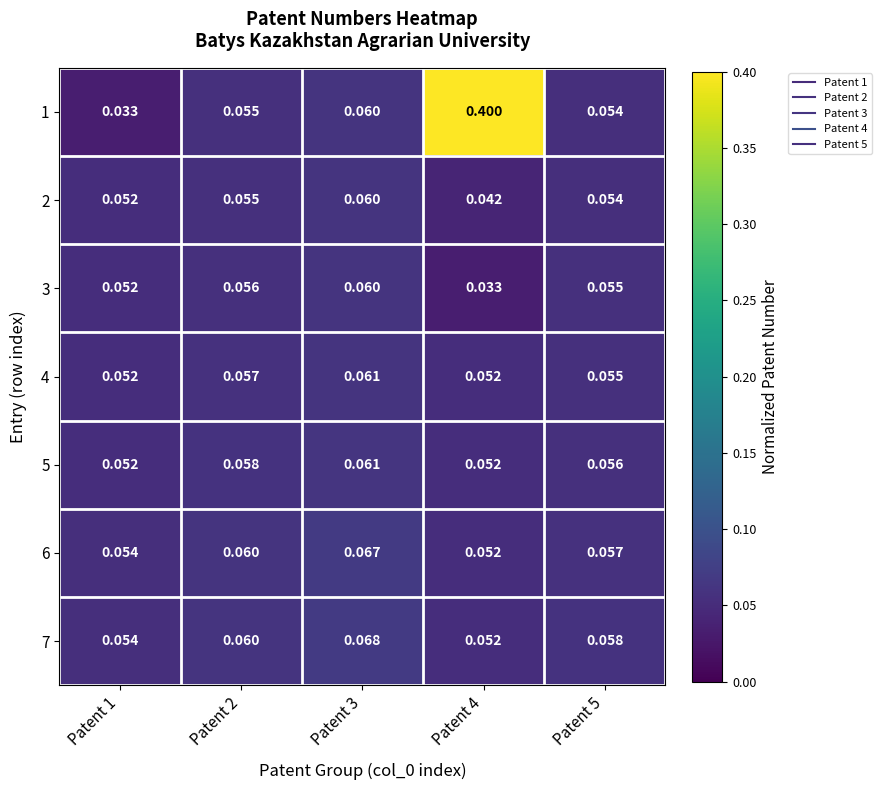

Is the value of 1 at Patent 2 greater than the value of 3 at Patent 2?

No